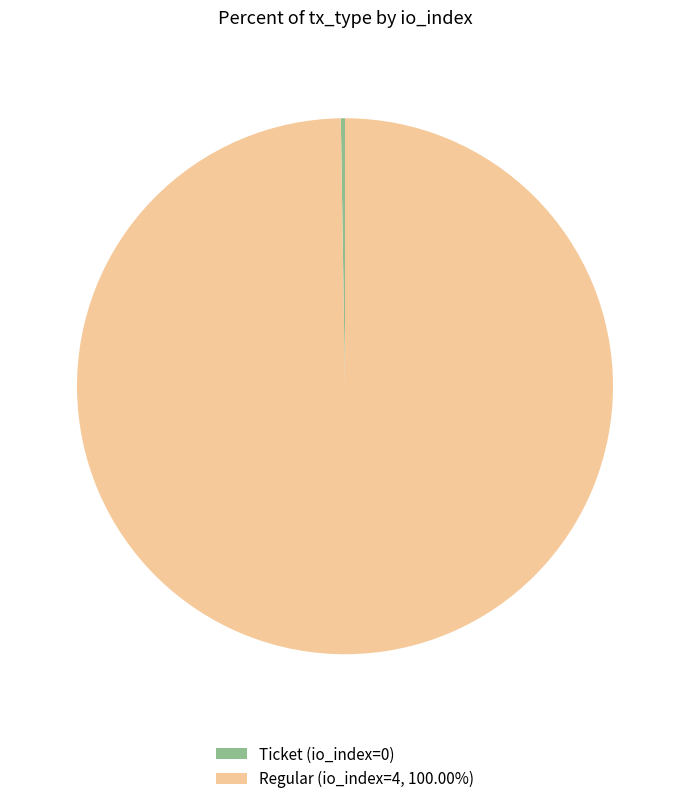

Is there a majority slice in this chart?

Yes